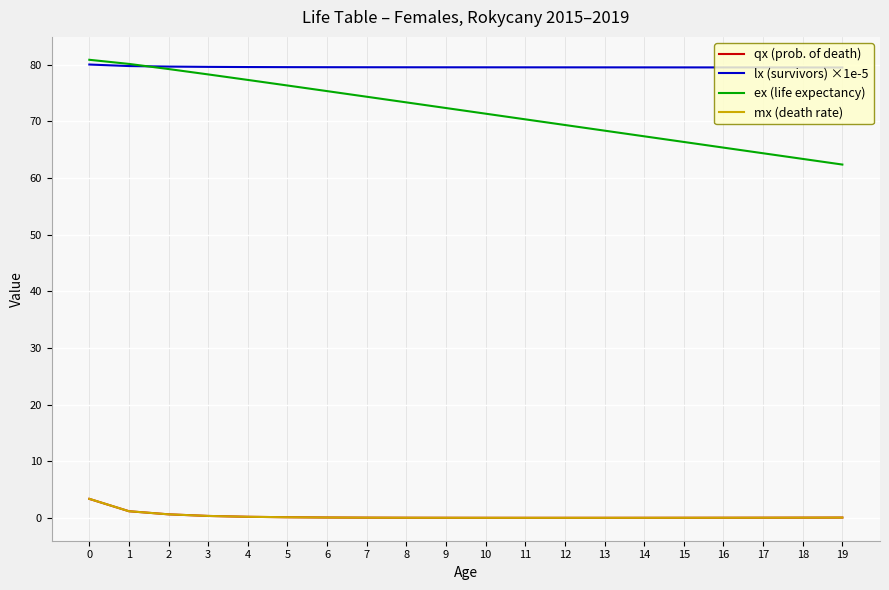

What is the difference between the highest and lowest values at 0?

77.5